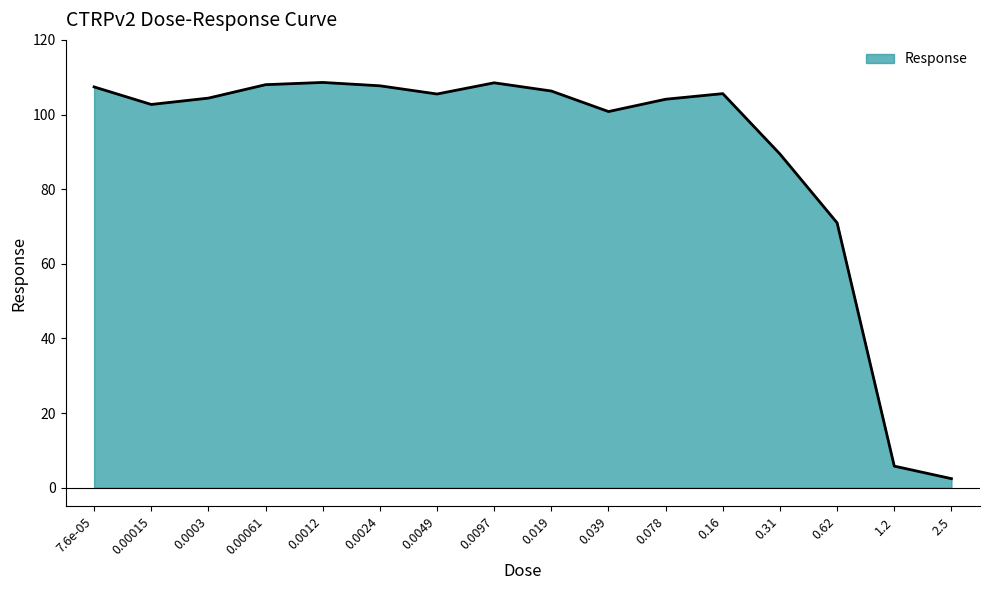

At which category does the chart reach its minimum across all series?

2.5